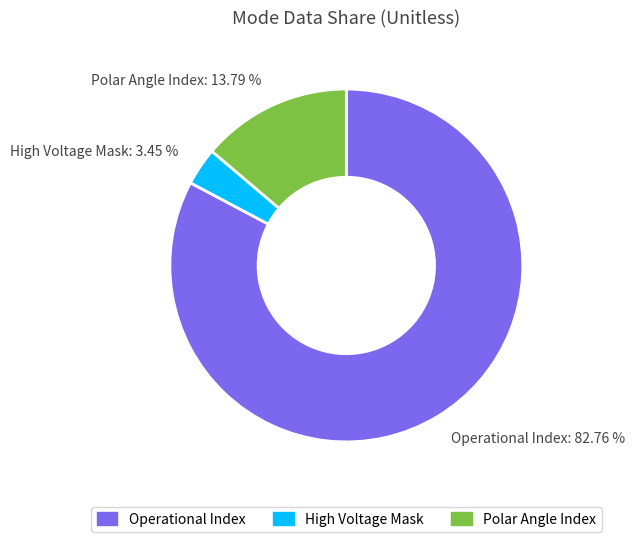

Rank the categories by value from lowest to highest.

High Voltage Mask, Polar Angle Index, Operational Index